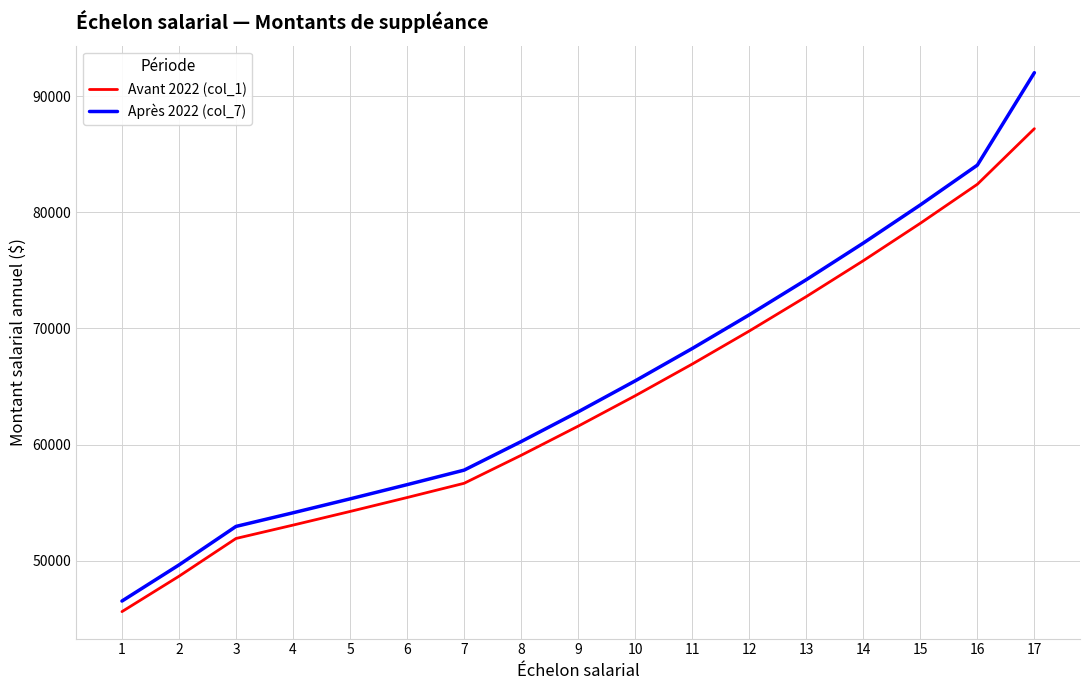

What is the smallest value displayed?

45615